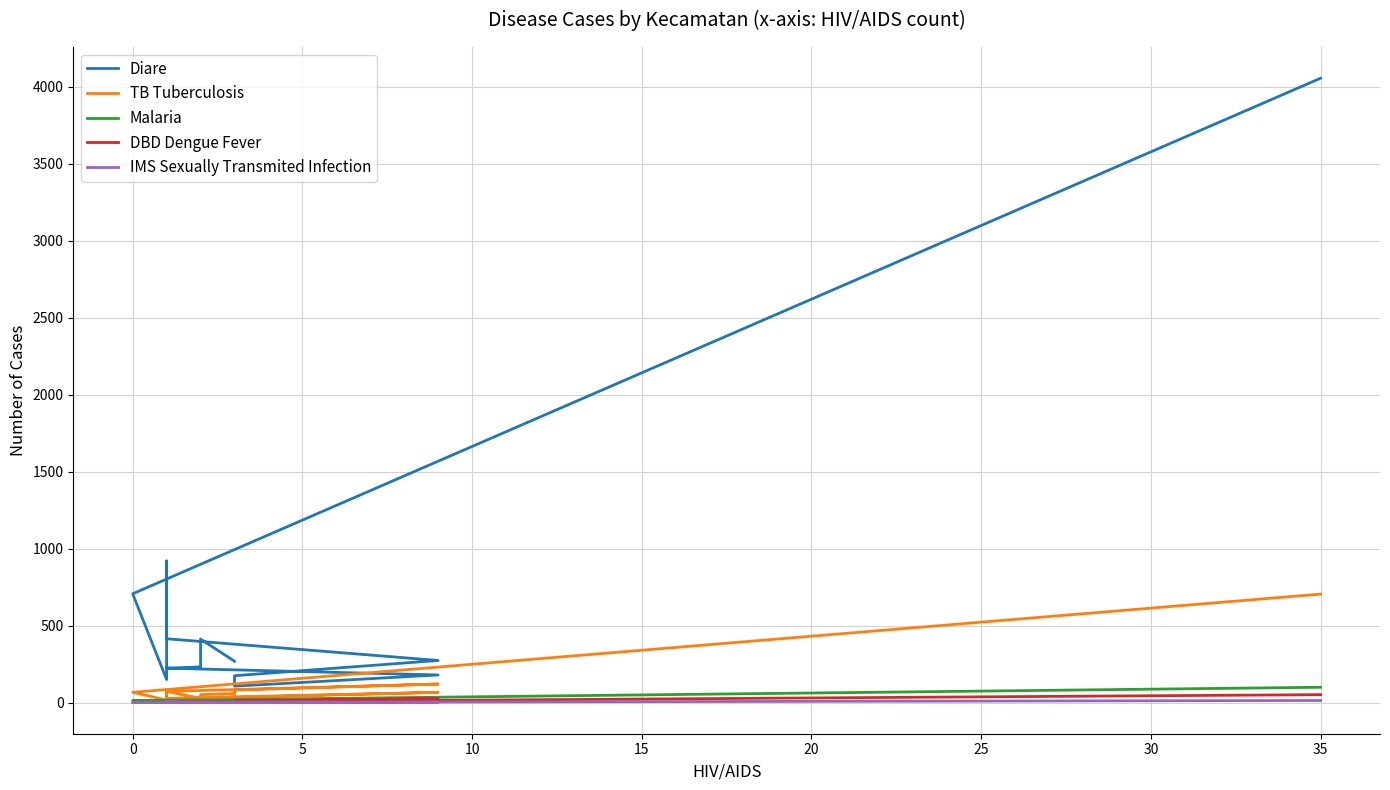

Which series has the largest range (max minus min)?

Diare